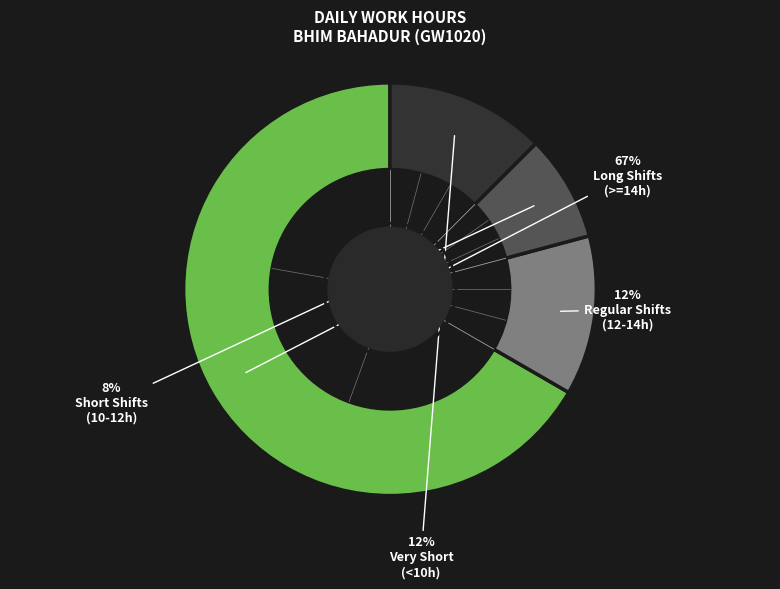

How many slices are in this pie chart?

4